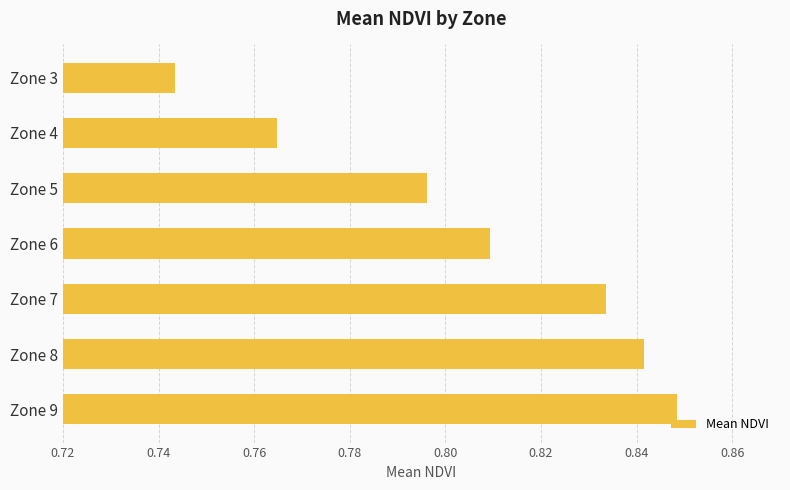

The chart shows a value of 1.2 at Zone 7. True or false?

False